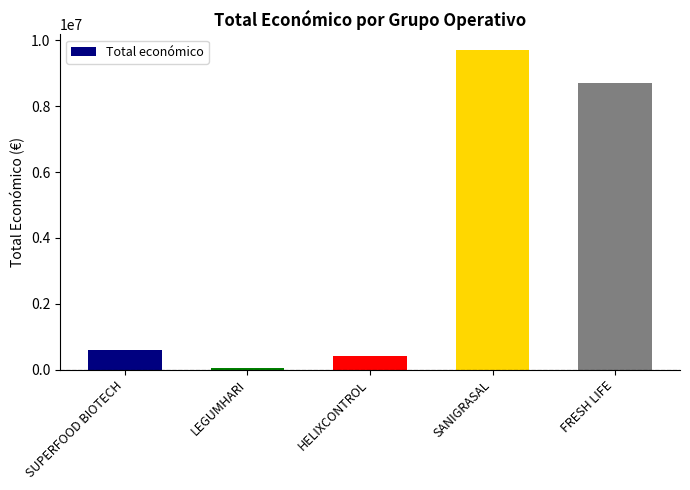

What is the label of the 5th bar from the left?

FRESH LIFE